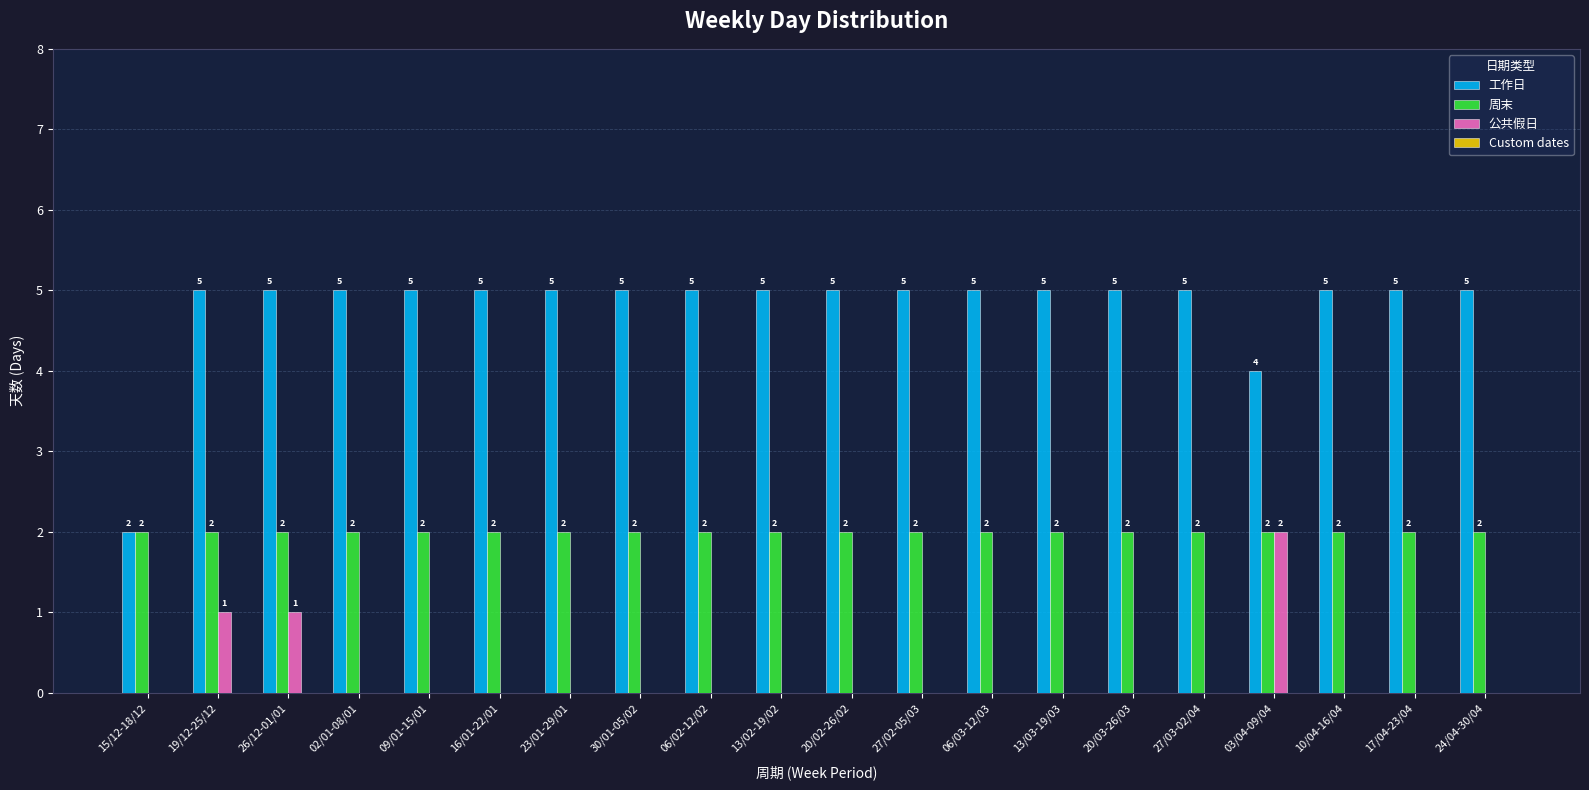

How many series are shown in this chart?

3